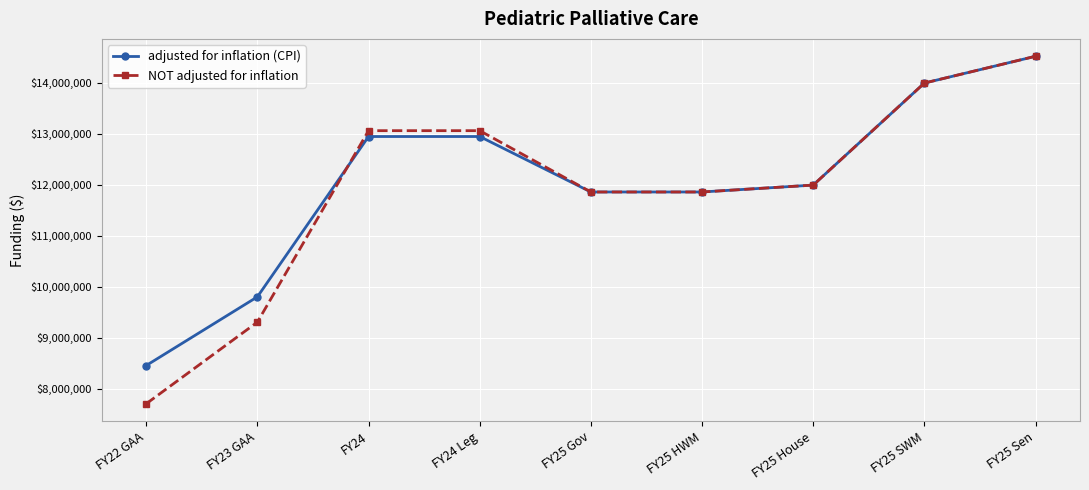

Read the NOT adjusted for inflation value at FY24.

13058558